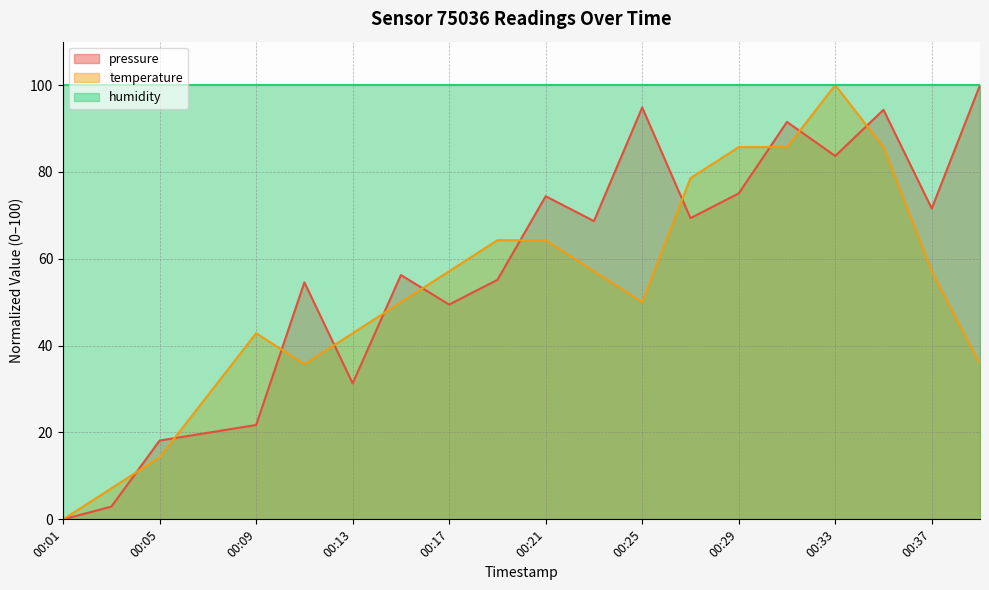

How many values in the pressure series are below 68?

10